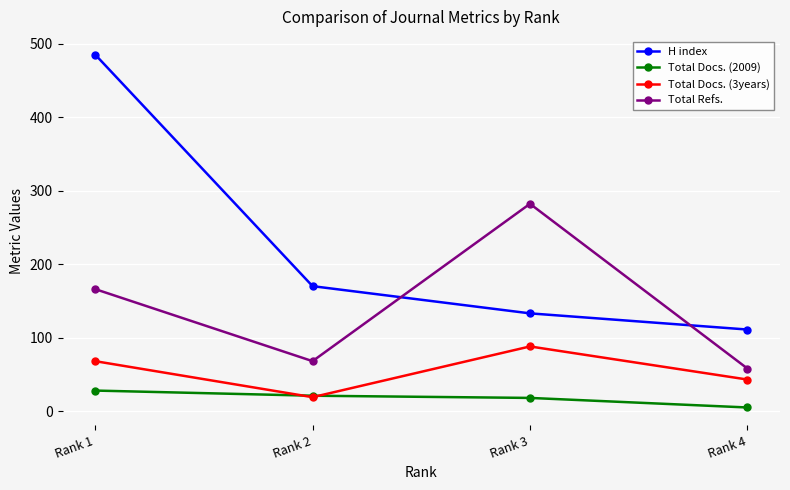

True or false: Total Docs. (3years) and H index cross at least once.

False